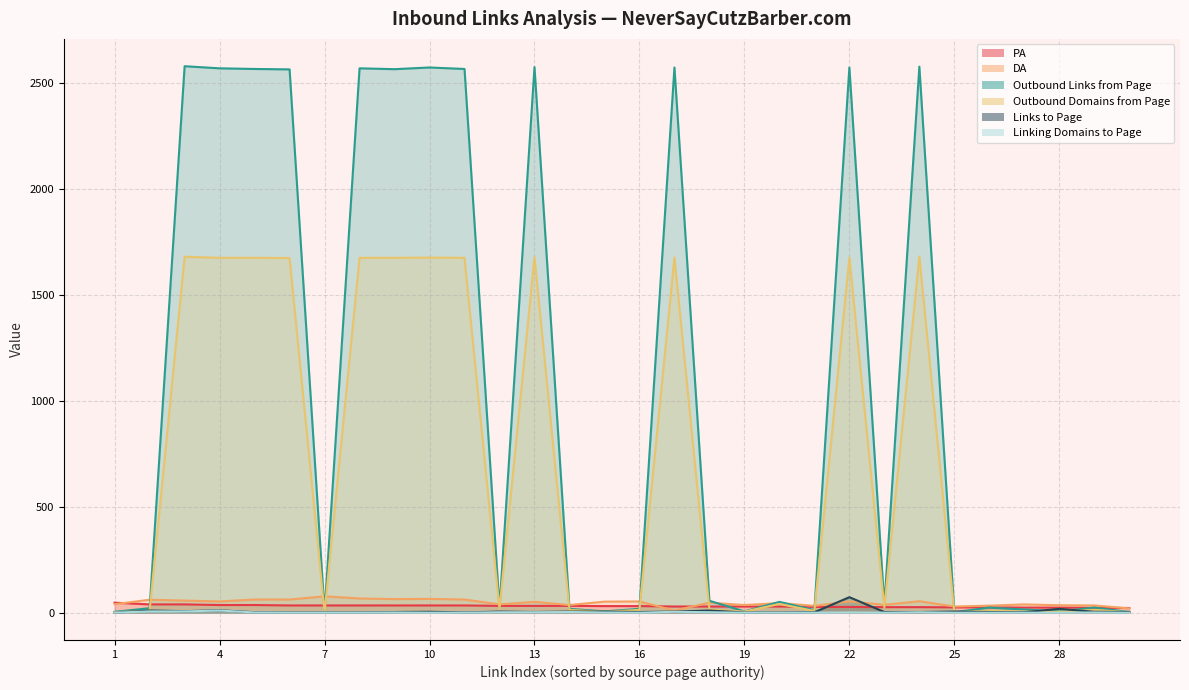

At how many categories does at least one series exceed 2338?

12